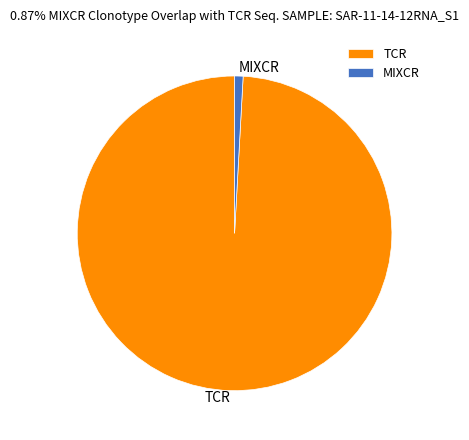

Which has a higher value, MIXCR or TCR?

TCR